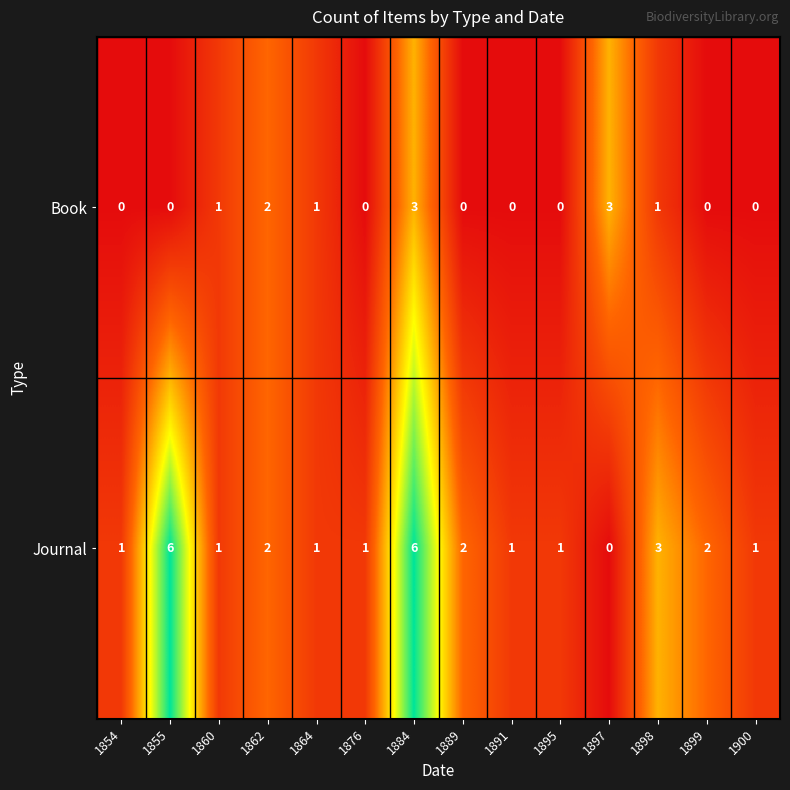

How many data points in Journal are less than 1?

1